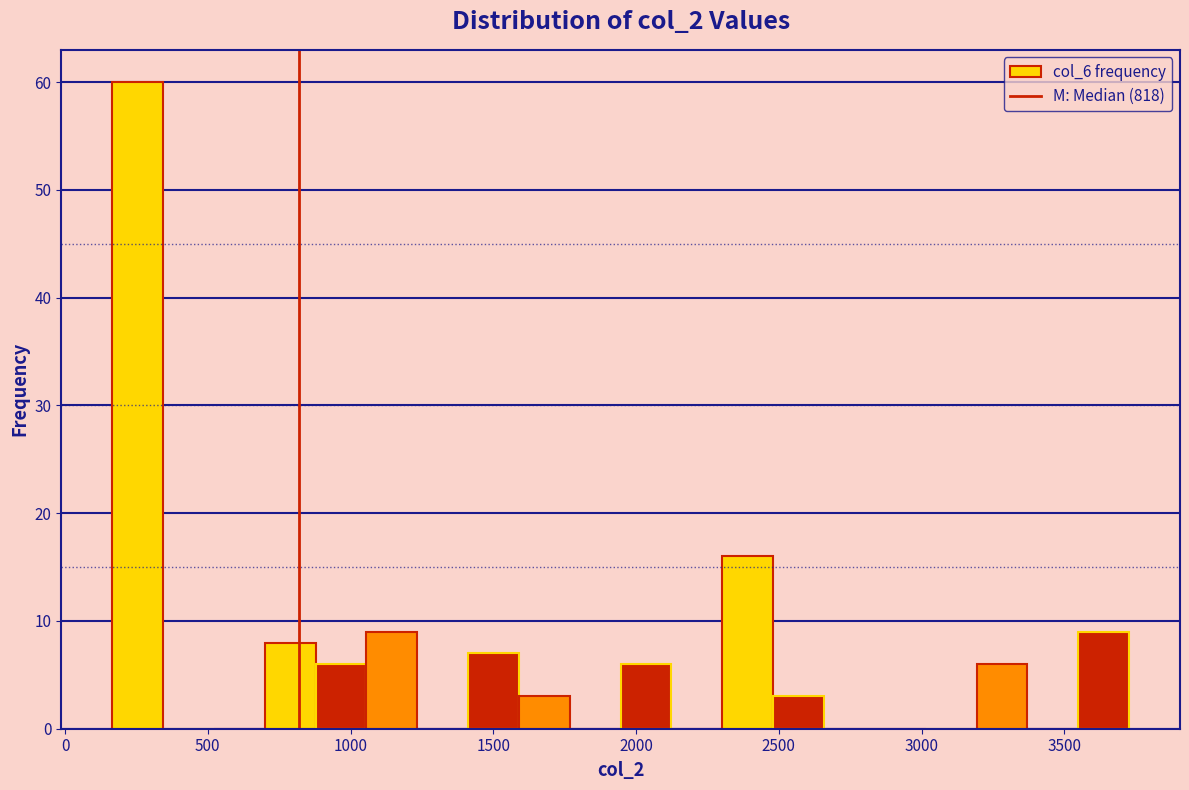

Around what value on the x-axis is the tallest bar? Give the approximate position of its centre, as read against the axis.

250